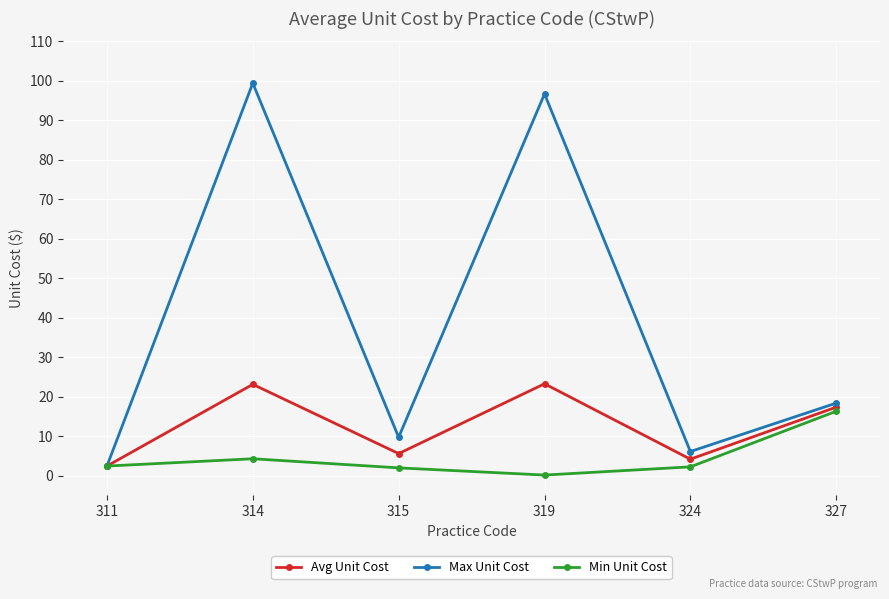

How many categories are shown in the chart?

6